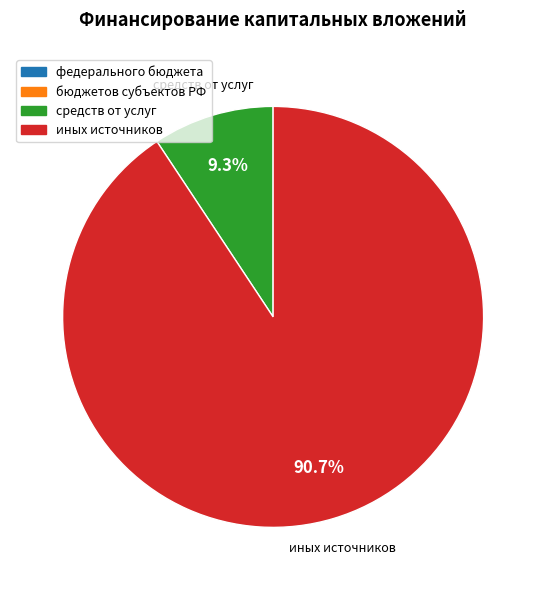

Is there any slice that represents more than half of the pie?

Yes